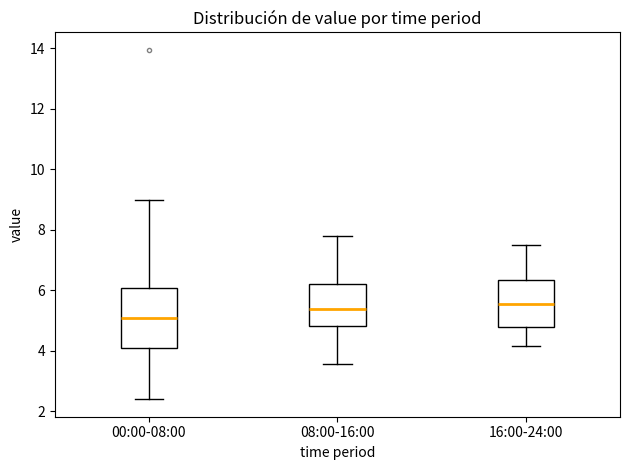

Reading left to right, transcribe this box plot: for each box, give where its median line is, the range the box spans, and where its two whiskers end, as read against the y-axis. The values are not printed on the chart, so give them approximately, as read against the axis.

00:00-08:00: median 5.0, box 4.0 to 6.0, whiskers 2.4 to 9.0
08:00-16:00: median 5.4, box 4.8 to 6.2, whiskers 3.6 to 7.8
16:00-24:00: median 5.6, box 4.8 to 6.4, whiskers 4.2 to 7.6